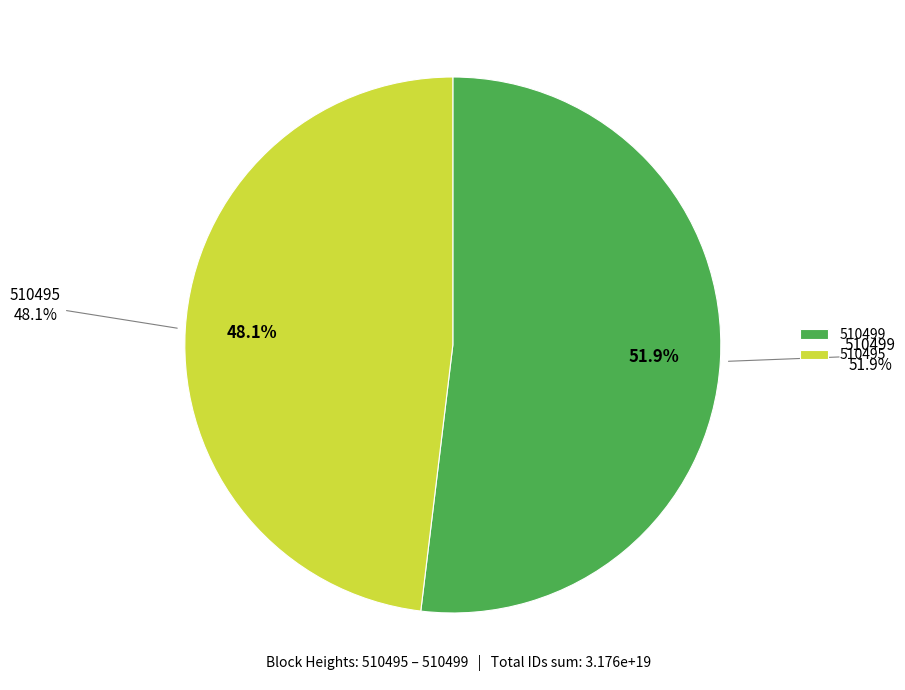

True or false: 510495 accounts for 41% of the total.

False